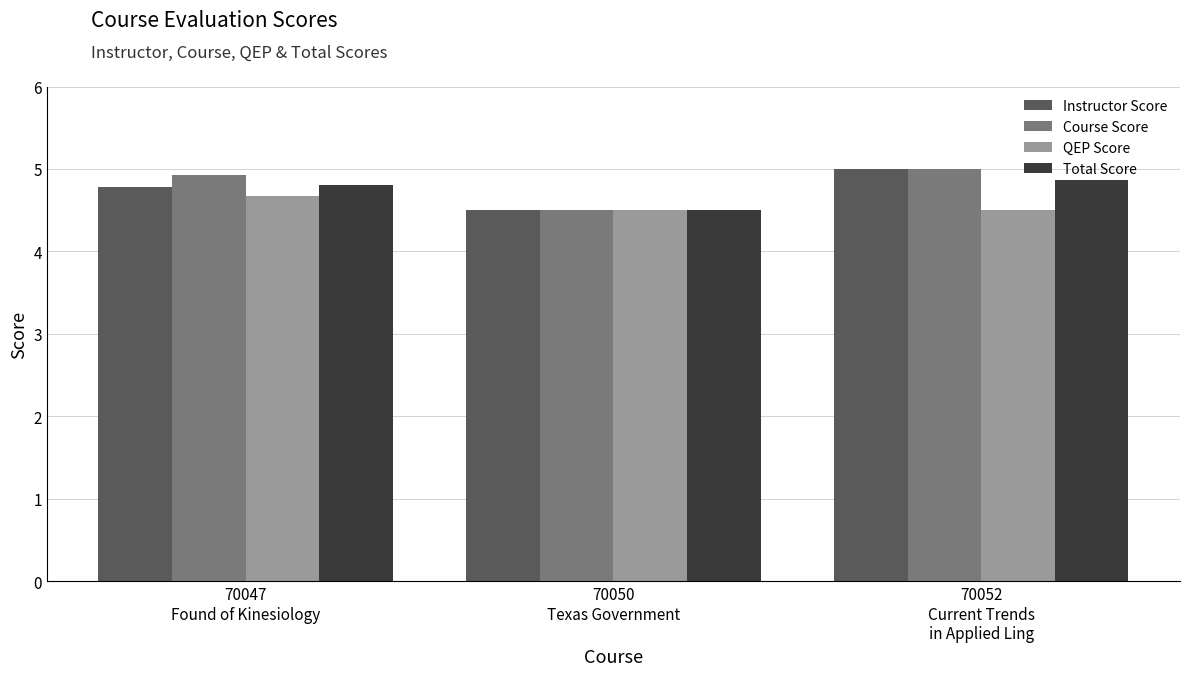

Reading right to left, extract all data points from this chart.

Instructor Score: 5.0	4.5	4.8
Course Score: 5.0	4.5	4.9
QEP Score: 4.5	4.5	4.7
Total Score: 4.9	4.5	4.8